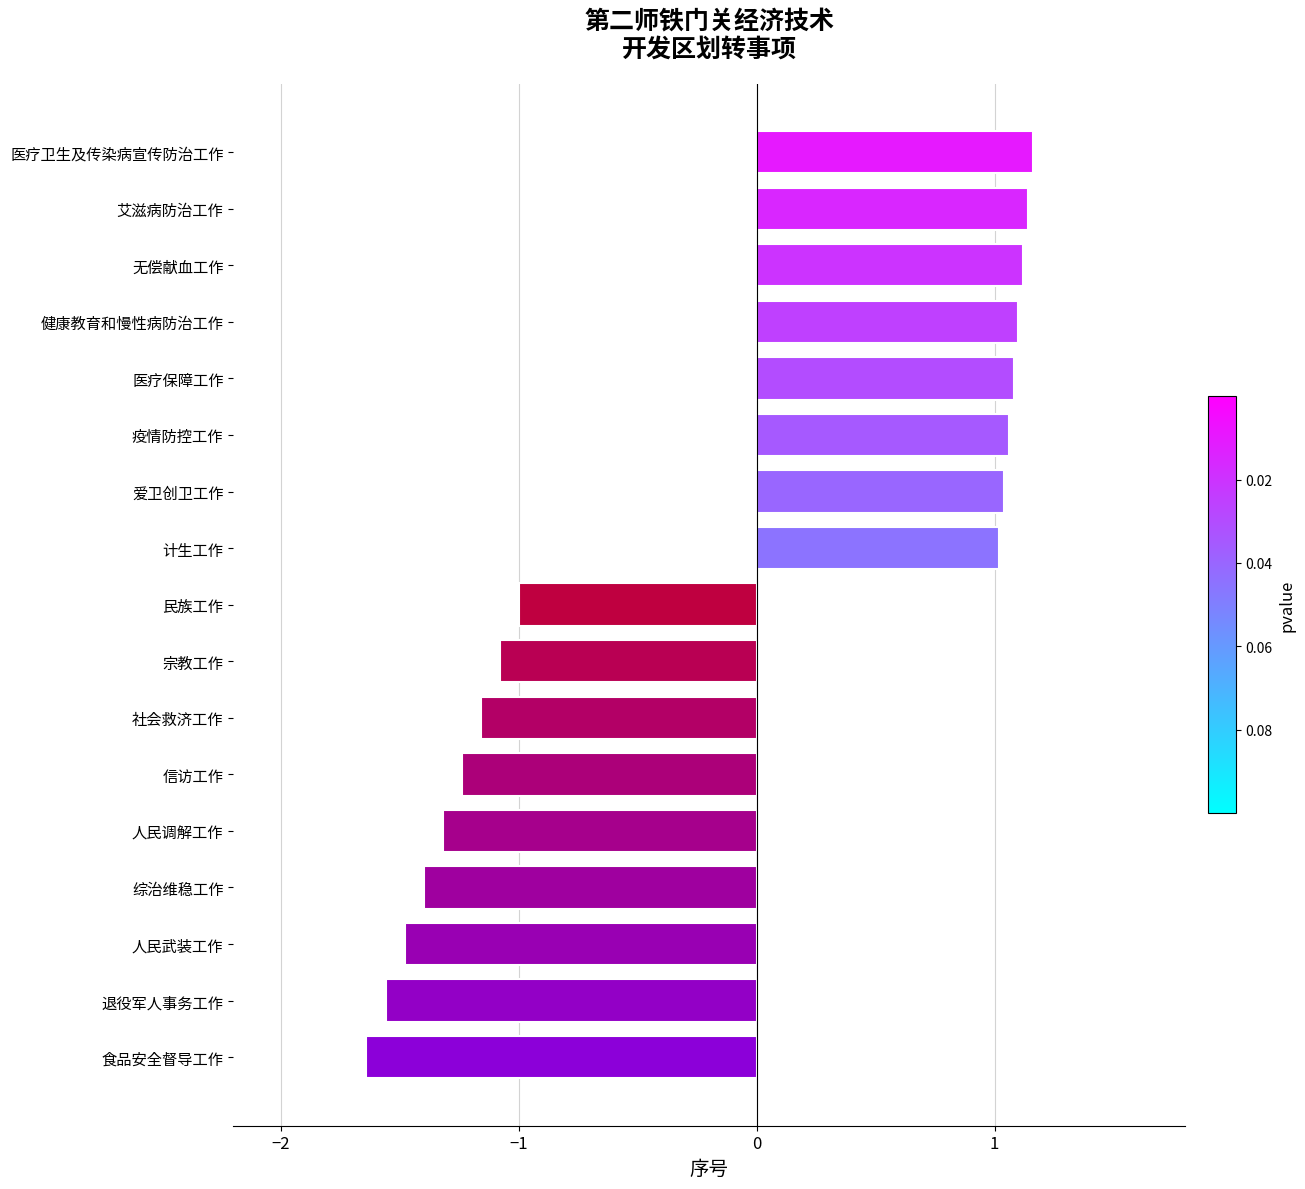

At which category does the chart reach its minimum across all series?

食品安全督导工作